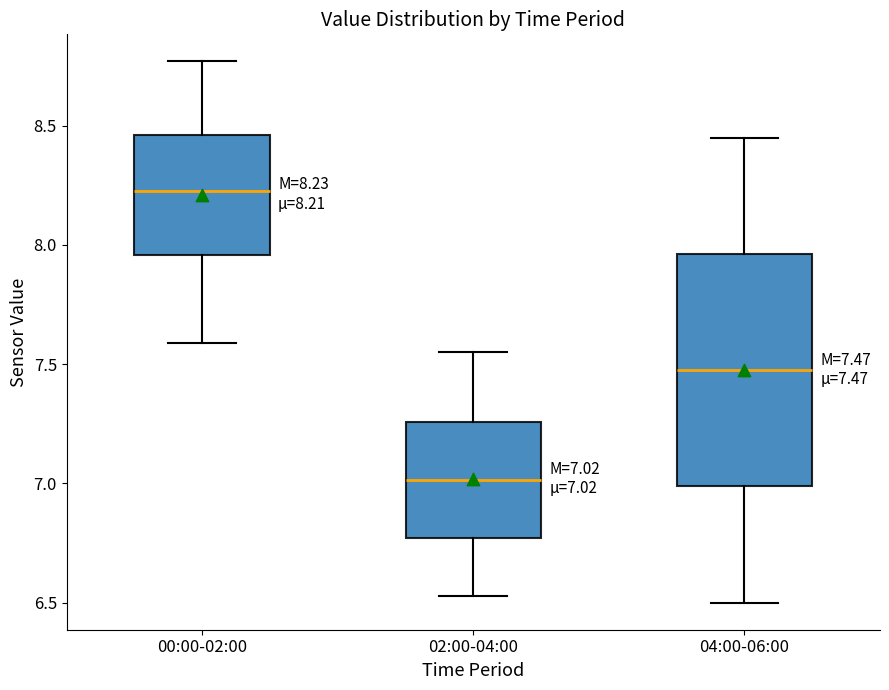

Which box's median line is the highest?

00:00-02:00